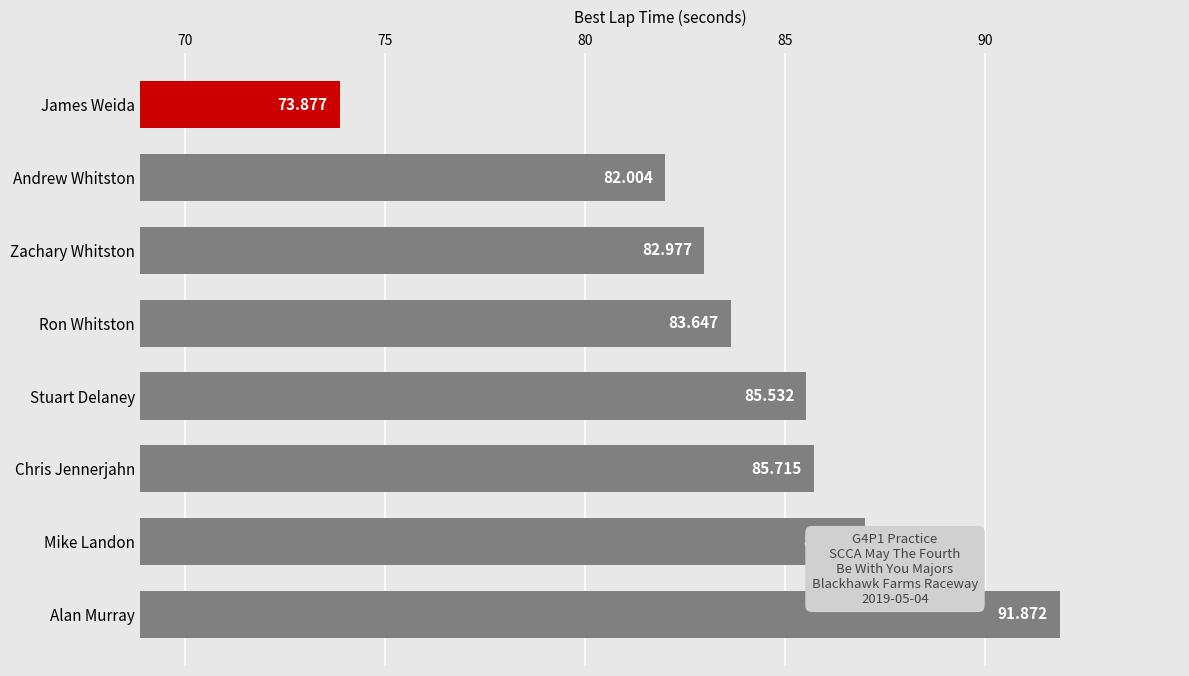

Rank the categories by value from highest to lowest.

Alan Murray, Mike Landon, Chris Jennerjahn, Stuart Delaney, Ron Whitston, Zachary Whitston, Andrew Whitston, James Weida